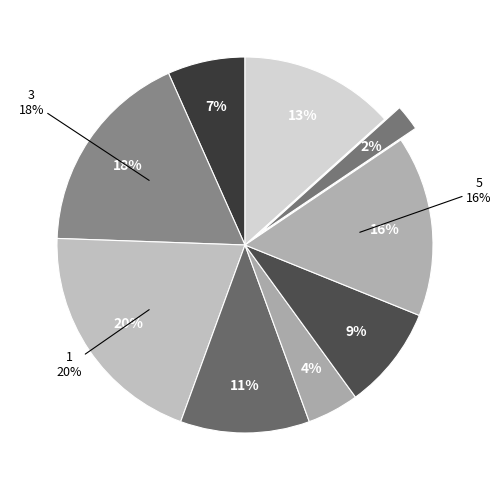

What percentage is the 2 slice, to the nearest percent?

4%